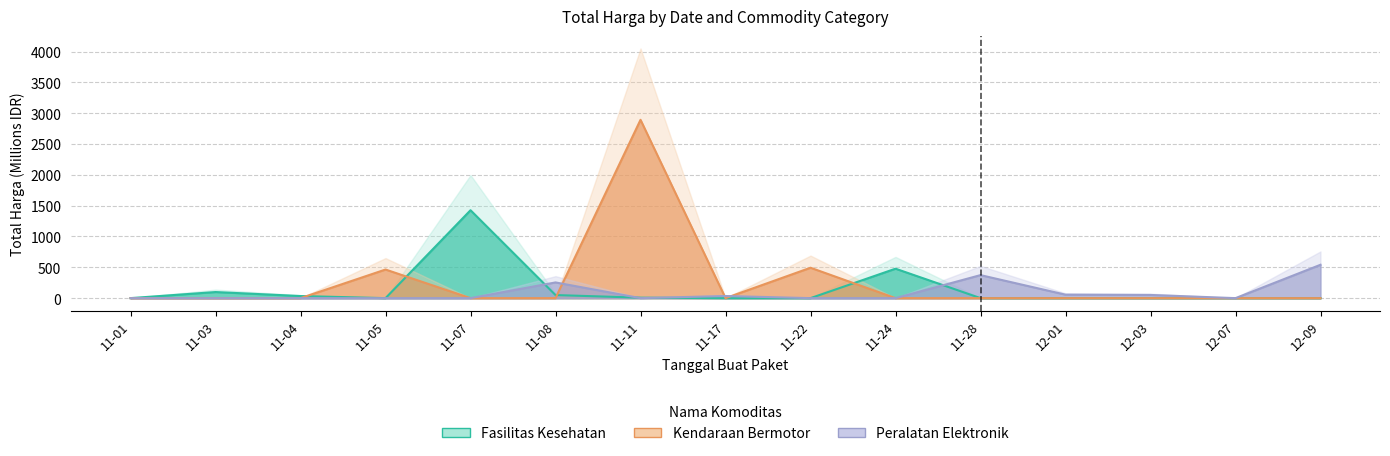

True or false: Peralatan Elektronik and Kendaraan Bermotor cross at least once.

True